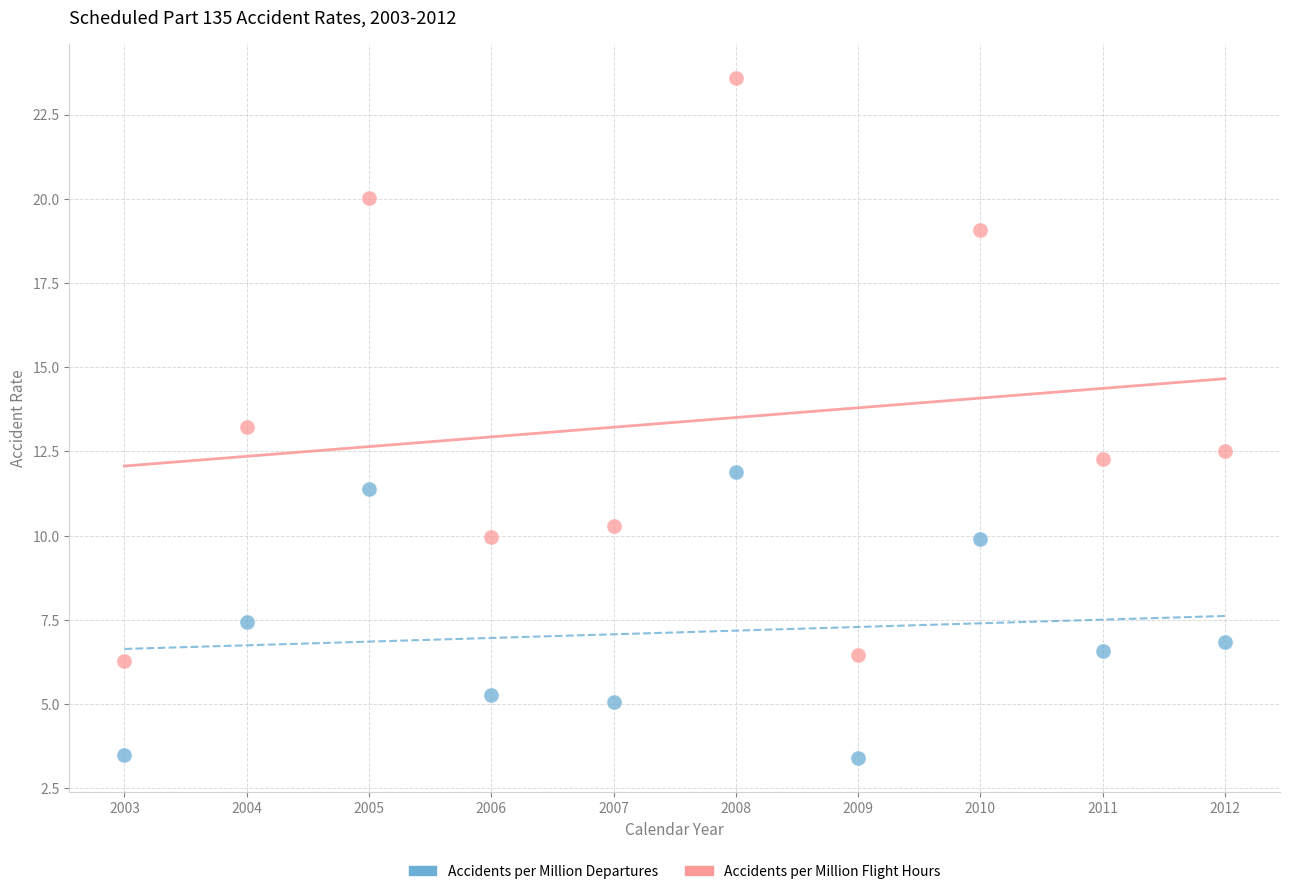

Which series contains the highest Y value?

Accidents per Million Flight Hours